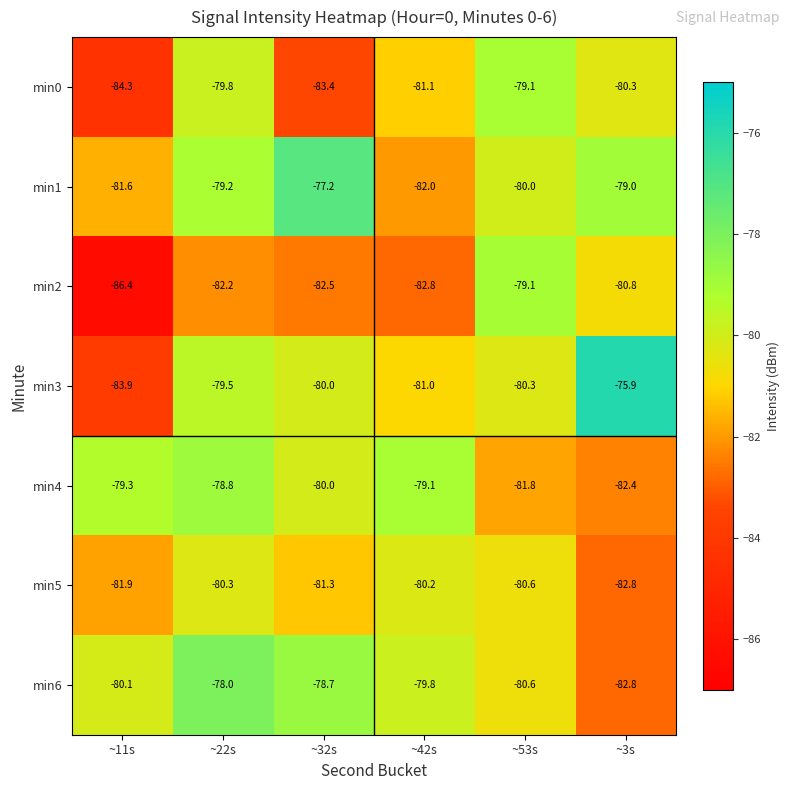

Where does the min2 series first go above -82?

~53s